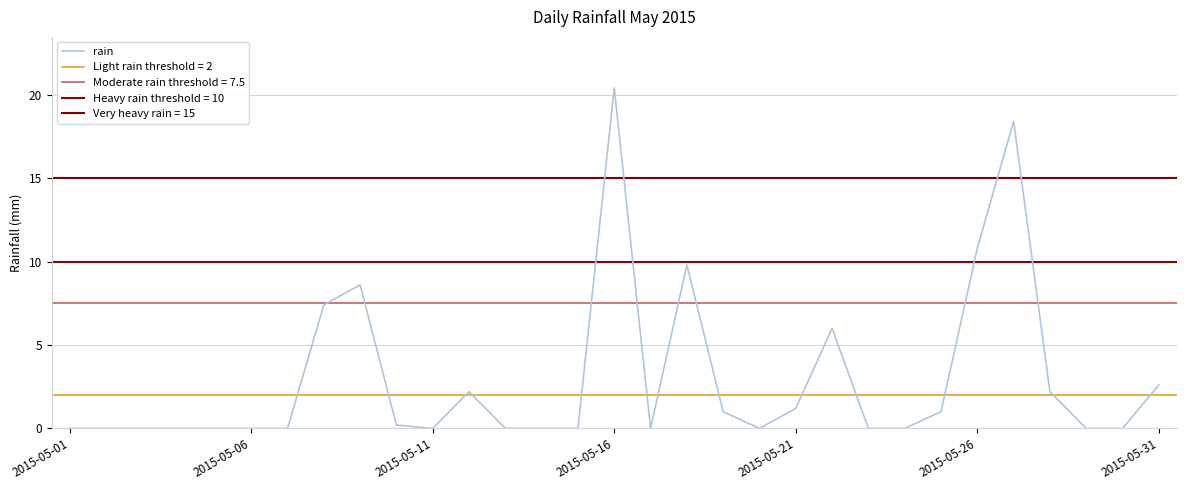

What is the sum of all values?

91.8